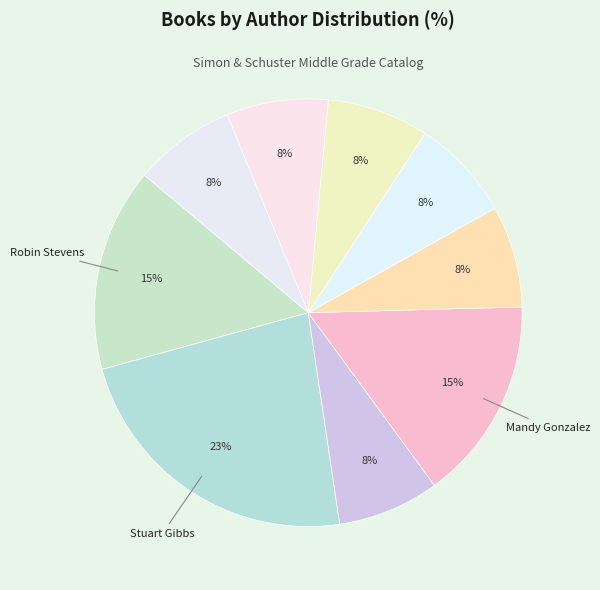

How many slices are in this pie chart?

9